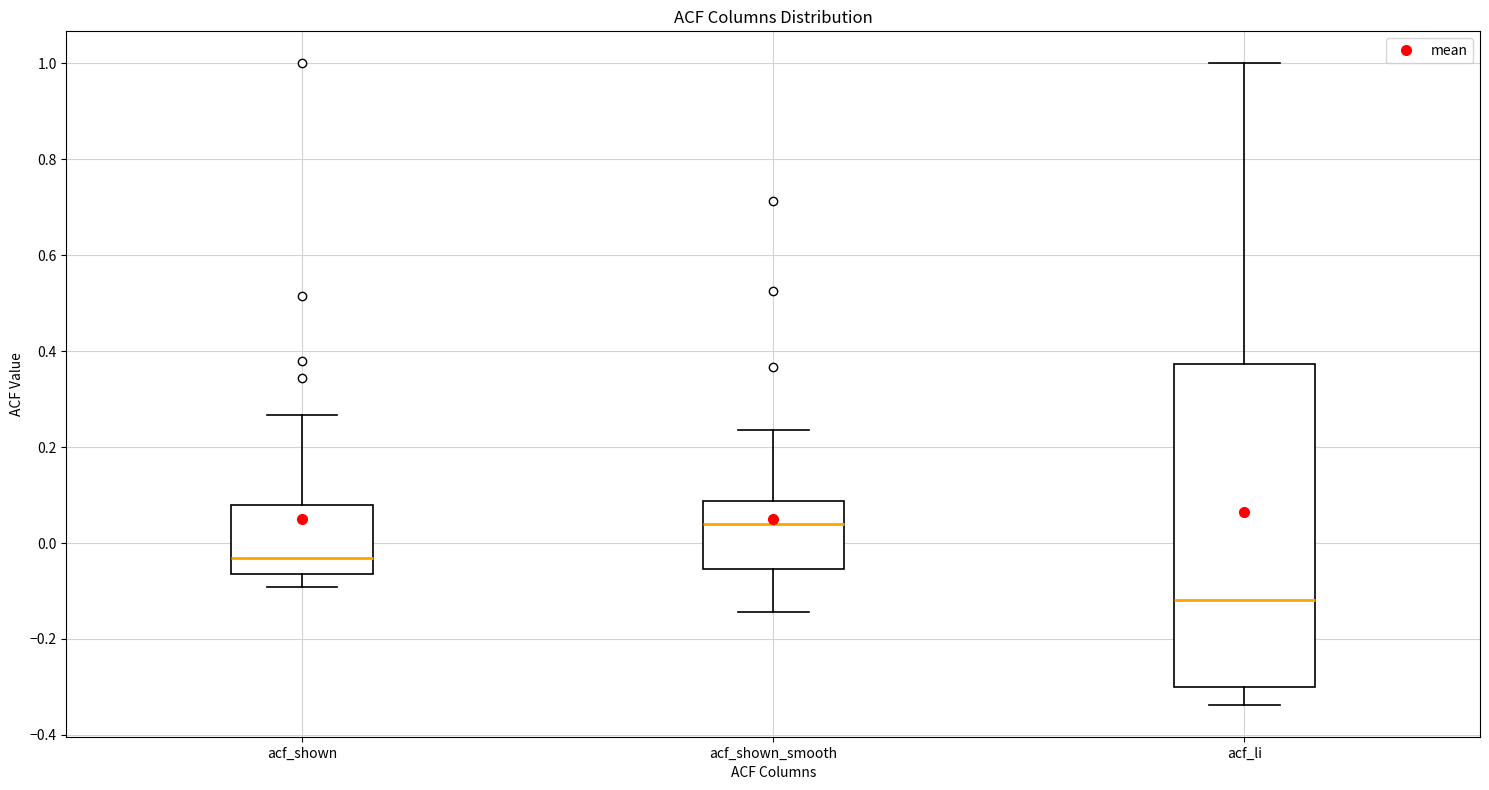

Where does the median line of the box for acf_li sit on the y-axis? The values are not printed on the chart, so give them approximately, as read against the axis.

-0.12